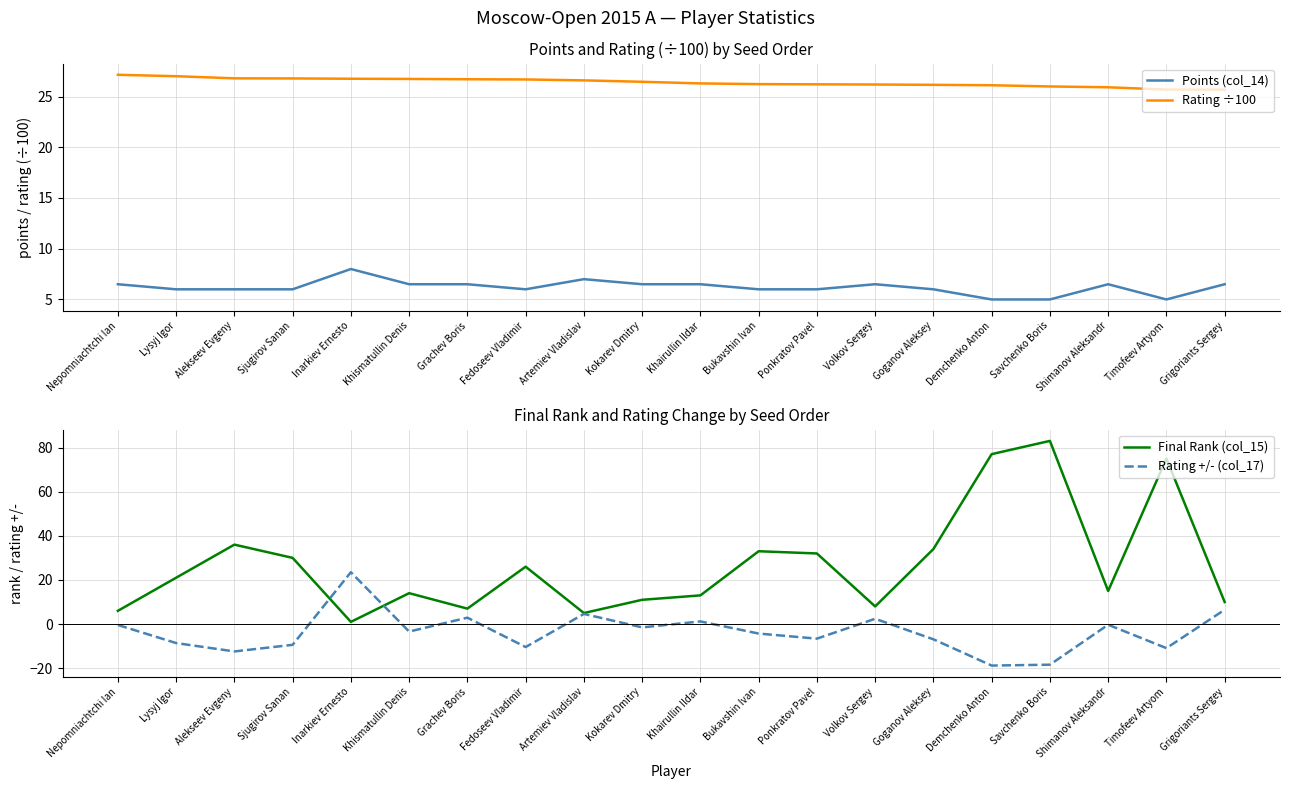

Between Shimanov Aleksandr and Khairullin Ildar, which is larger?

Shimanov Aleksandr